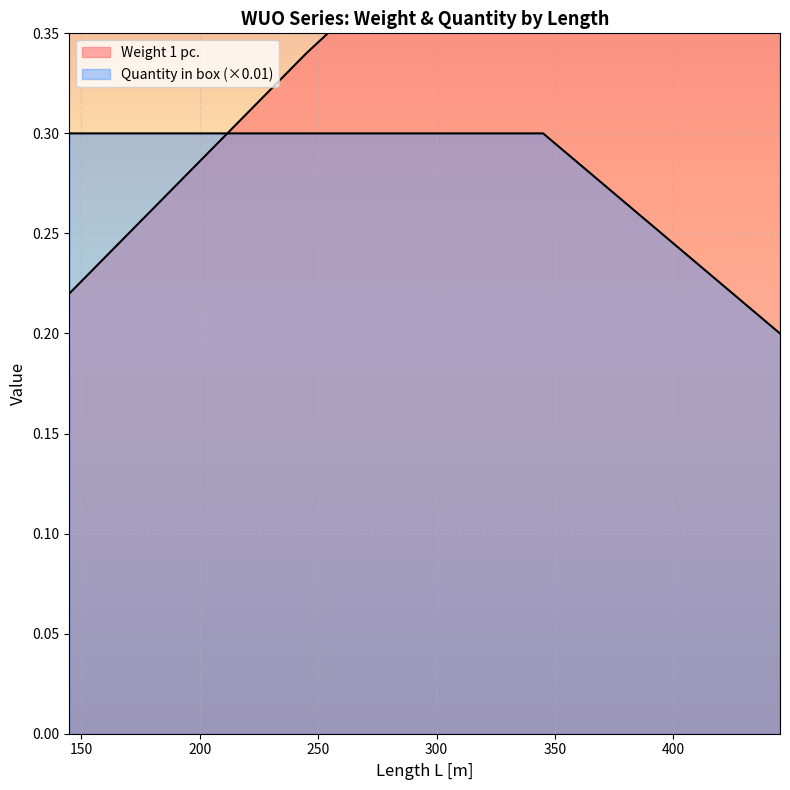

What is the value of the Weight 1 pc. point at the 3rd from the left?

0.5